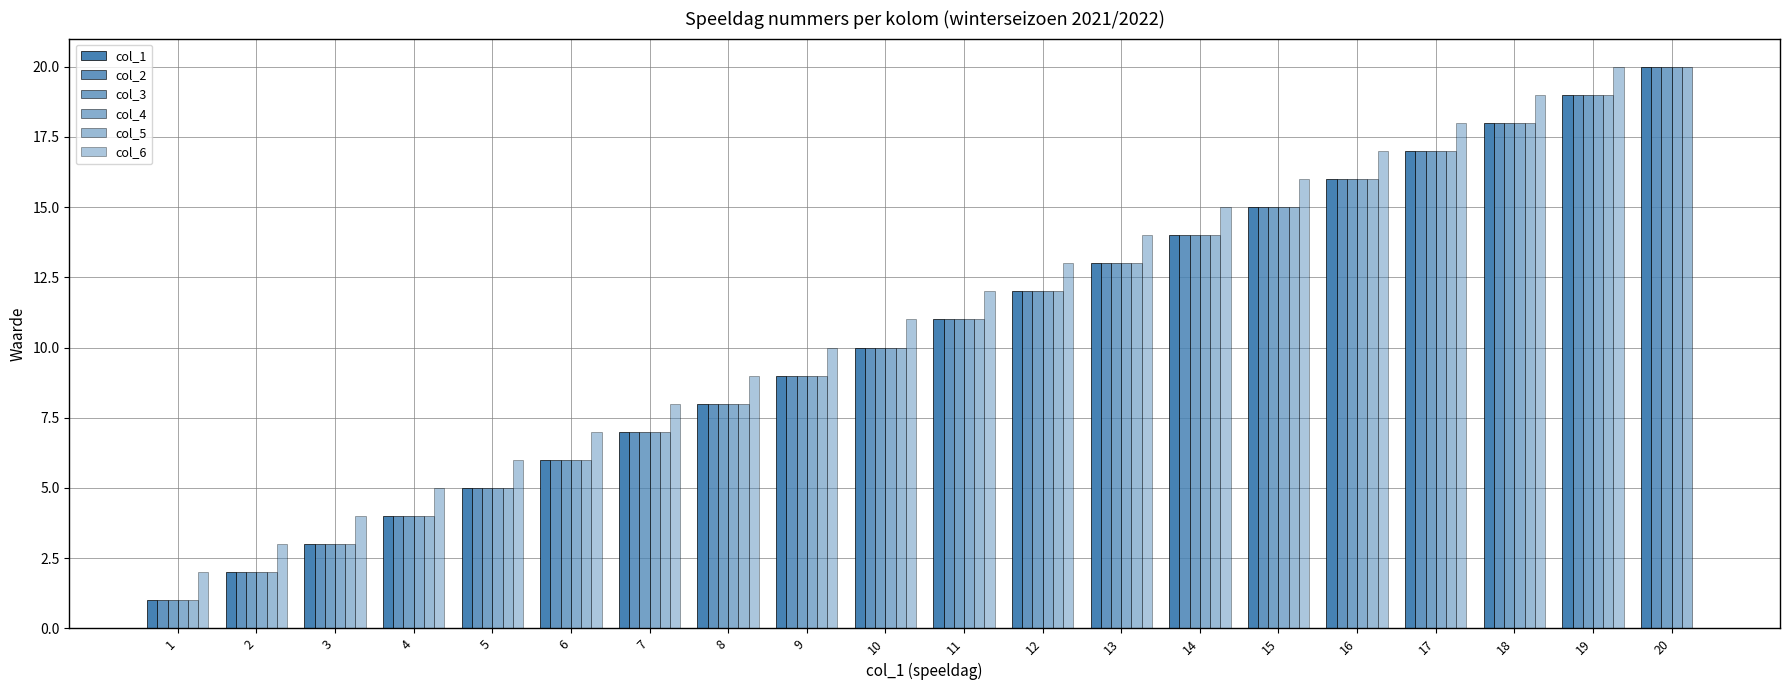

What is the sum of the col_5 values at 4 and 16?

20